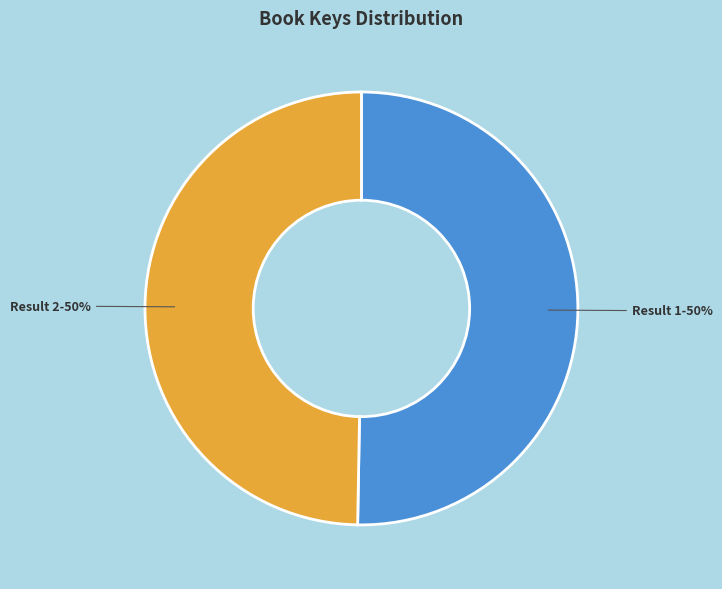

To the nearest percent, what is the average slice percentage?

50%